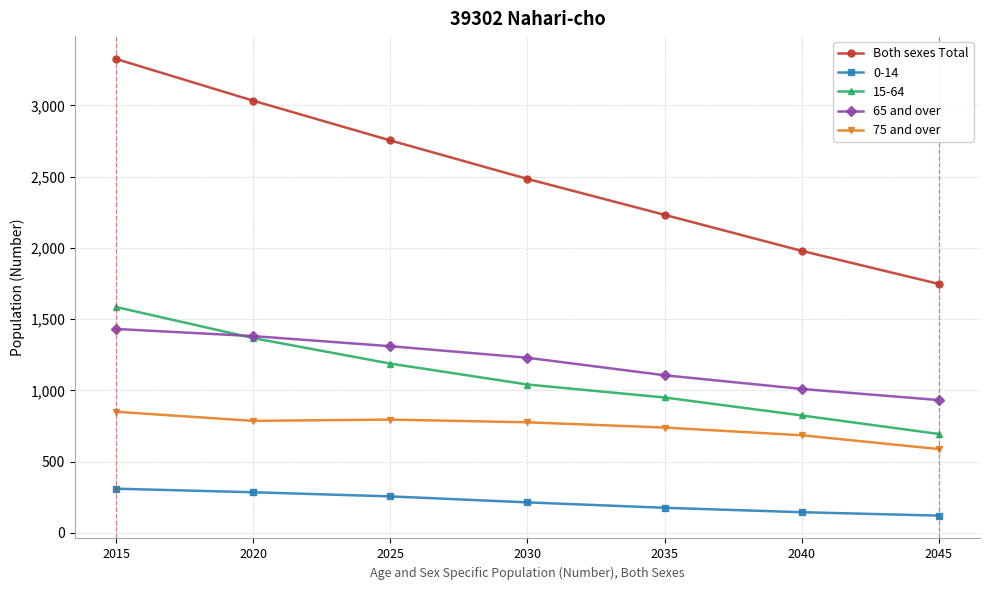

How many 65 and over values are between 1010 and 1381?

5